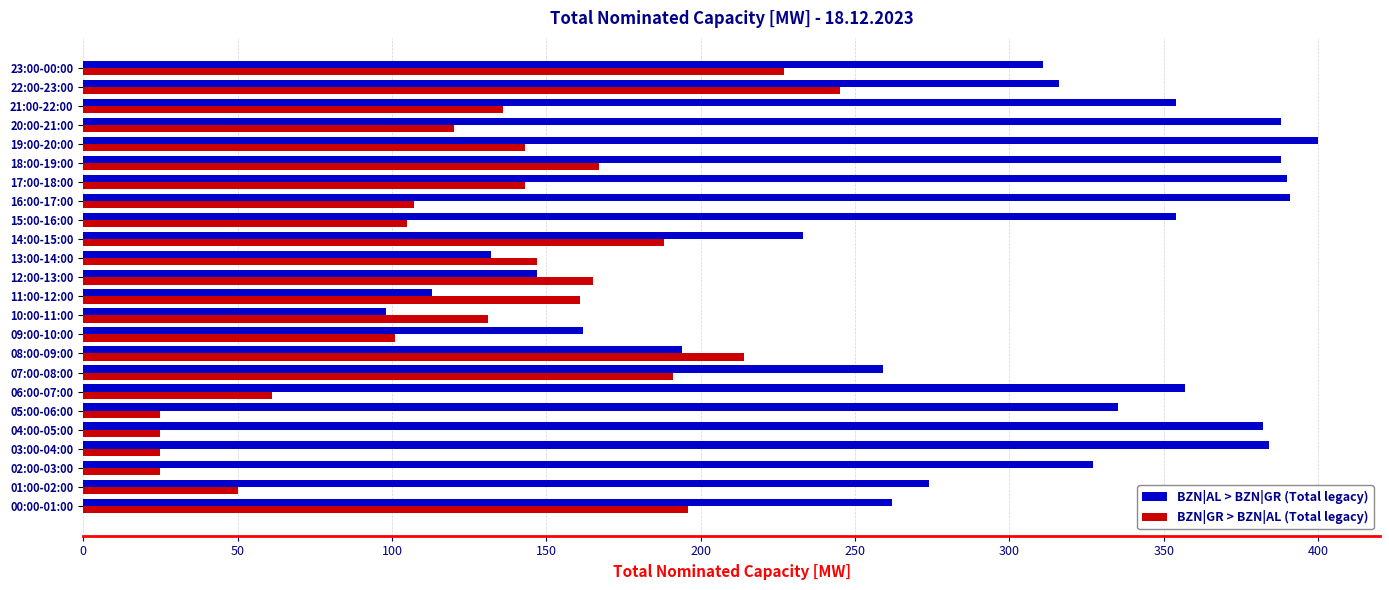

What is the difference between the second highest and minimum values in the BZN|GR > BZN|AL (Total legacy) series?

202